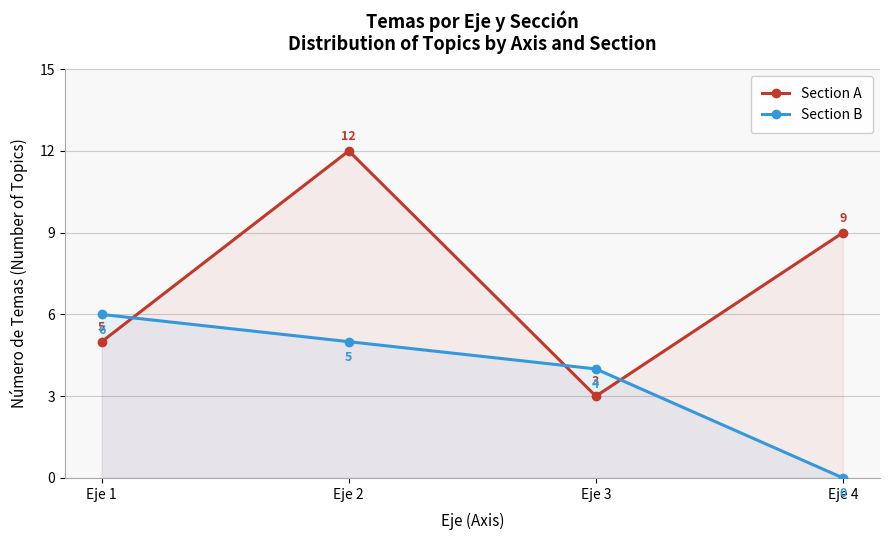

Count the number of categories in the chart.

4